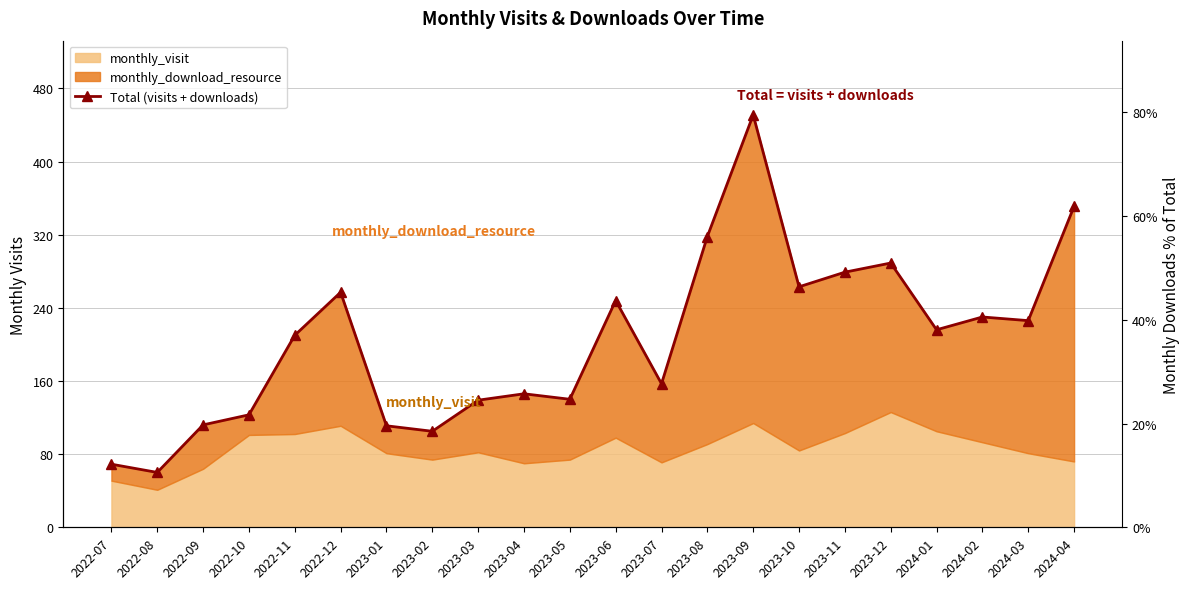

What is the greatest value displayed?

451